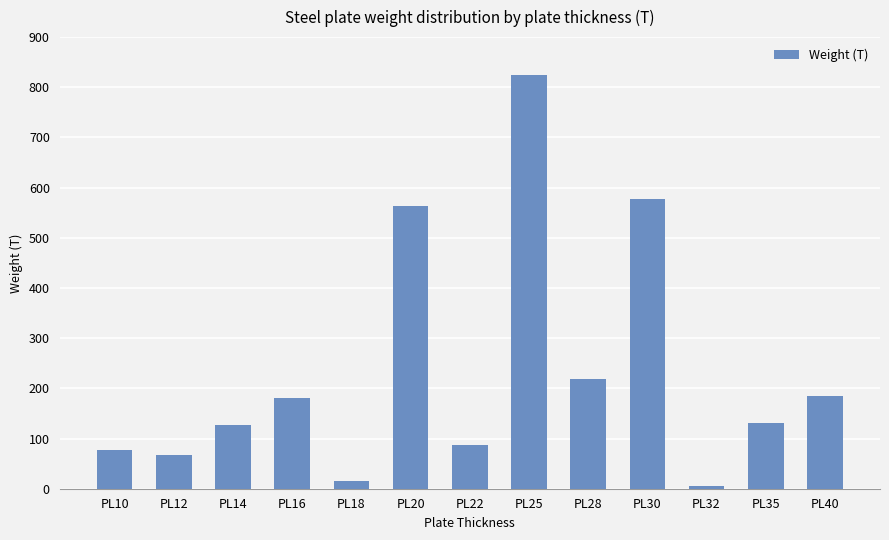

True or false: the data shows 87.4 at PL22.

True